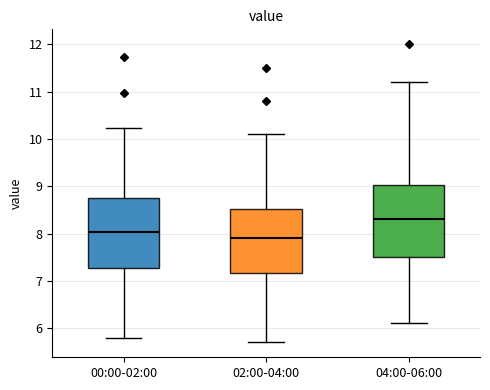

Where does the median line of the box for 04:00-06:00 sit on the y-axis? The values are not printed on the chart, so give them approximately, as read against the axis.

8.3